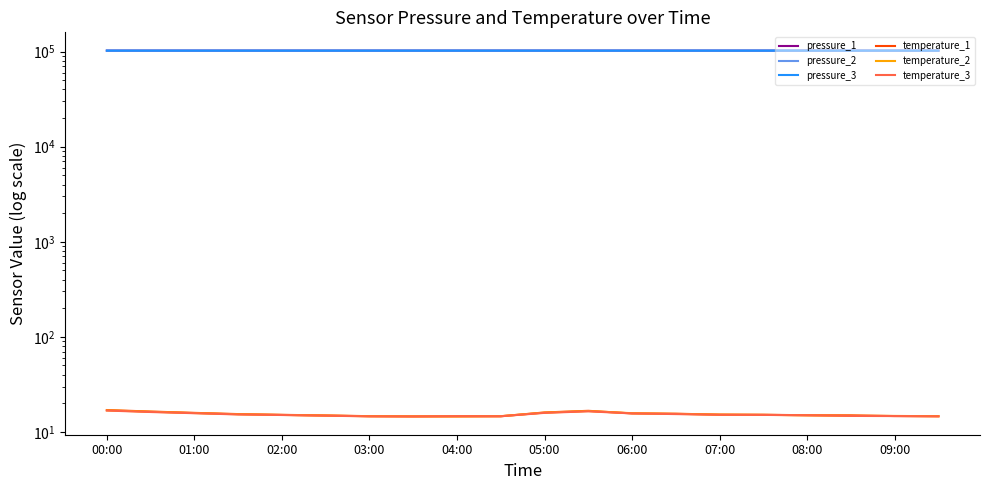

True or false: temperature_1 has a value of 16.0 at 05:00.

True